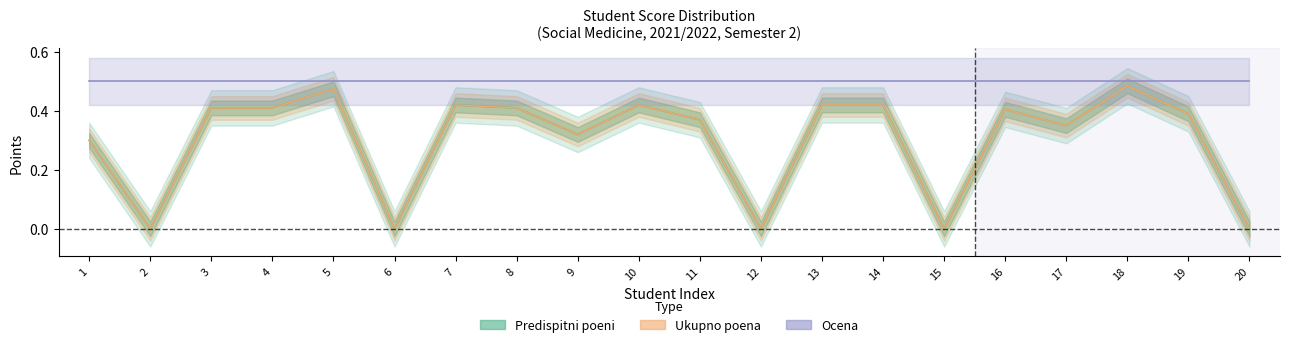

What is the maximum value for Ukupno poena (Partial)?

0.5